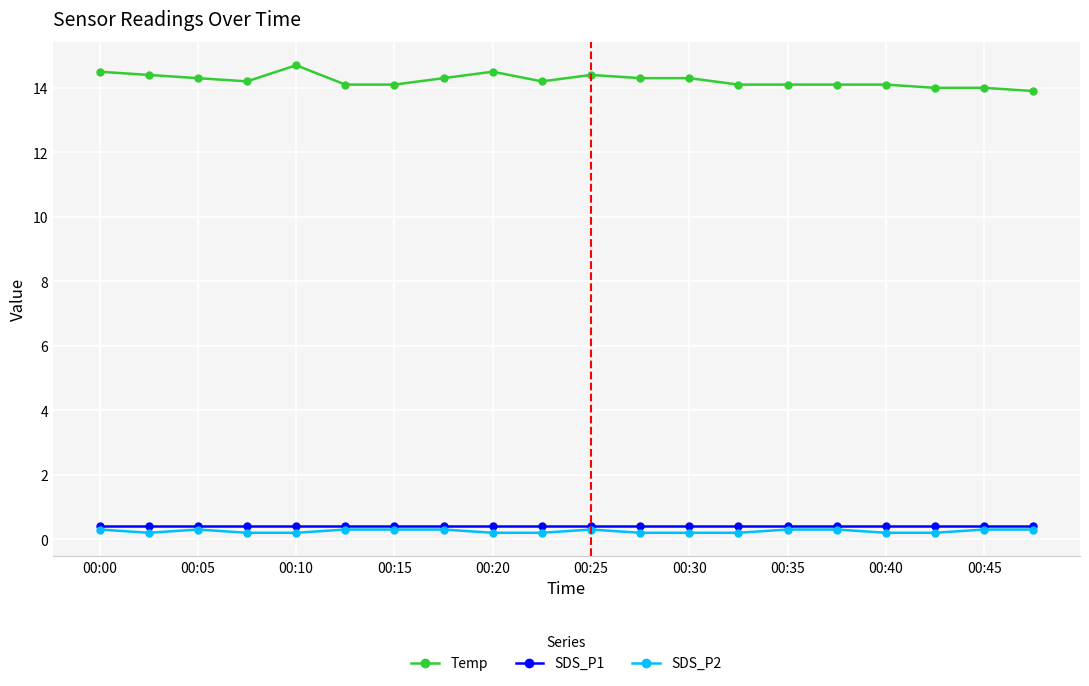

How many distinct data groups are displayed?

3